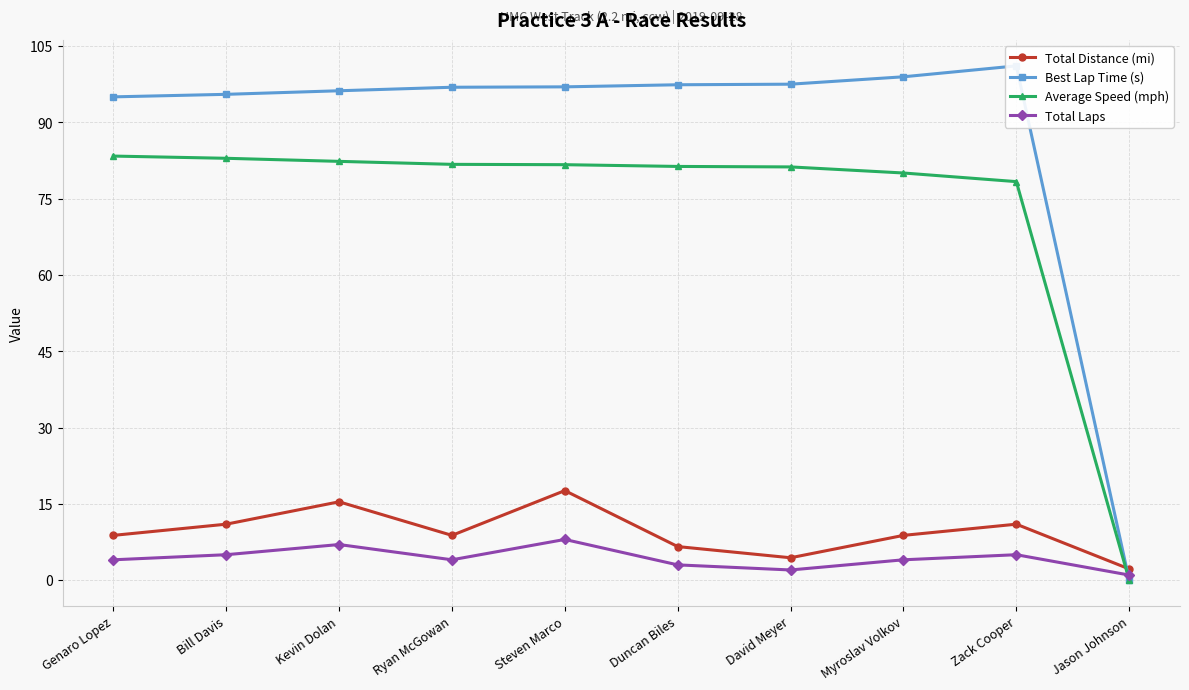

What are all the series names shown in the legend?

Total Distance (mi), Best Lap Time (s), Average Speed (mph), Total Laps